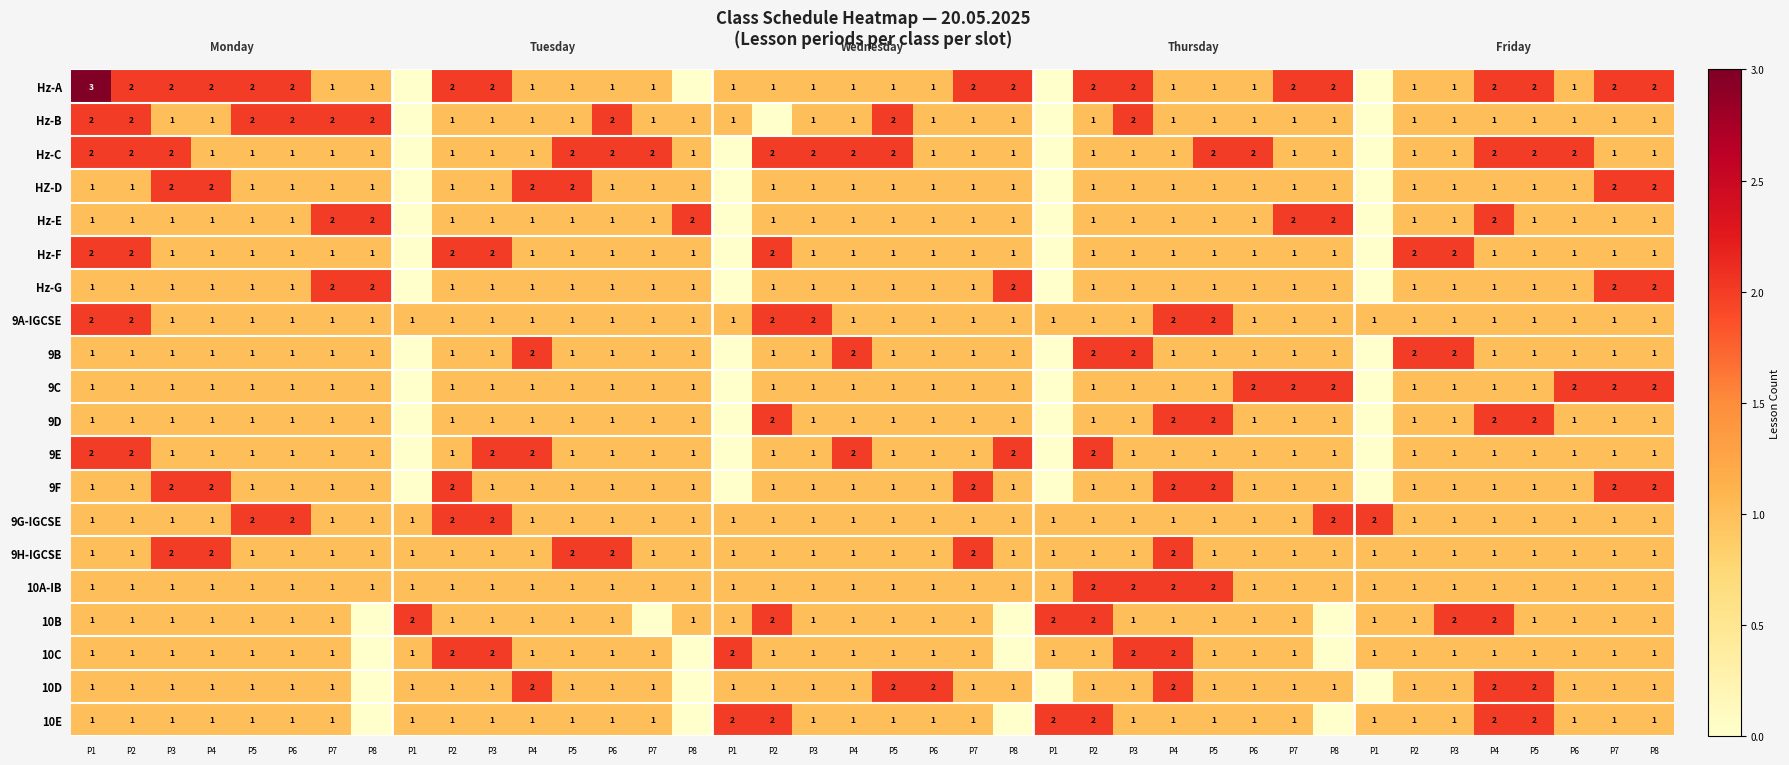

How many distinct data groups are displayed?

20